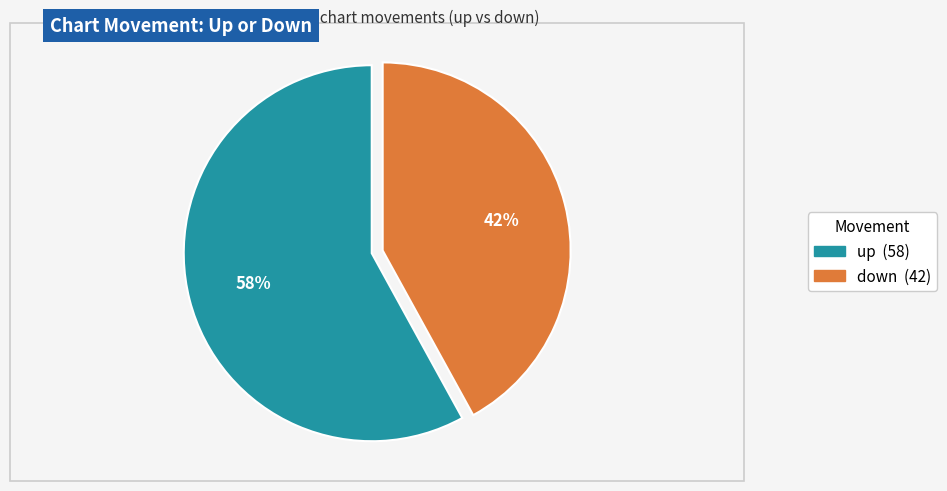

To the nearest percent, what is the average slice percentage?

50%